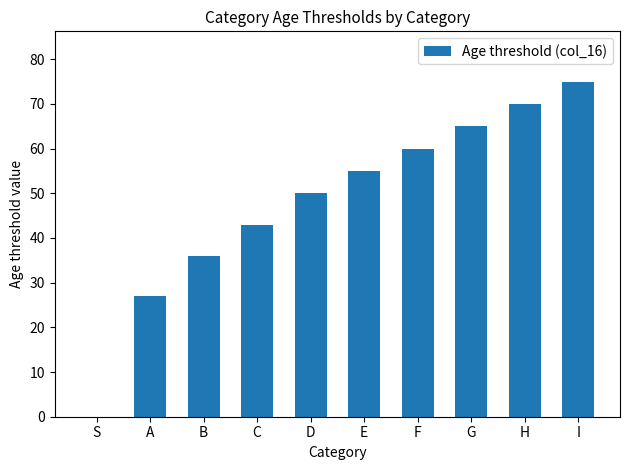

True or false: the data shows 50 at D.

True